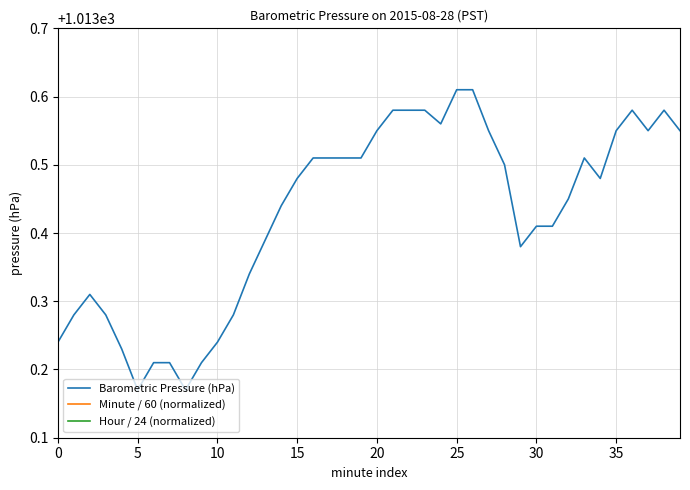

At how many categories does at least one series exceed 850?

40